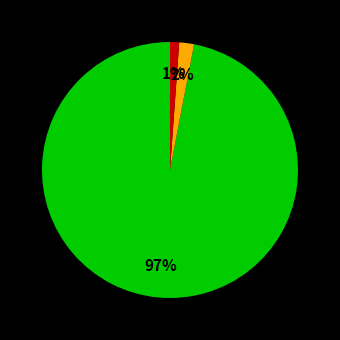

To the nearest percent, what is the difference between the largest and smallest slice percentages?

96%